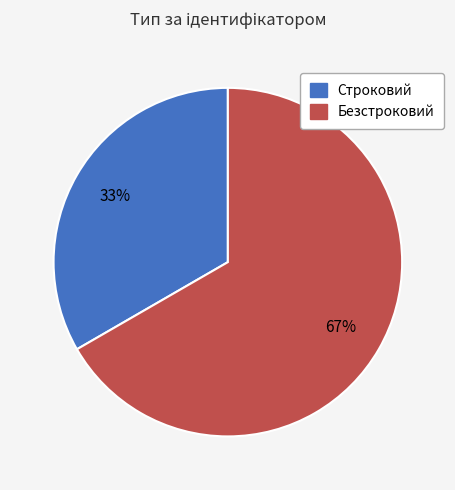

Which slice is the smallest?

Строковий